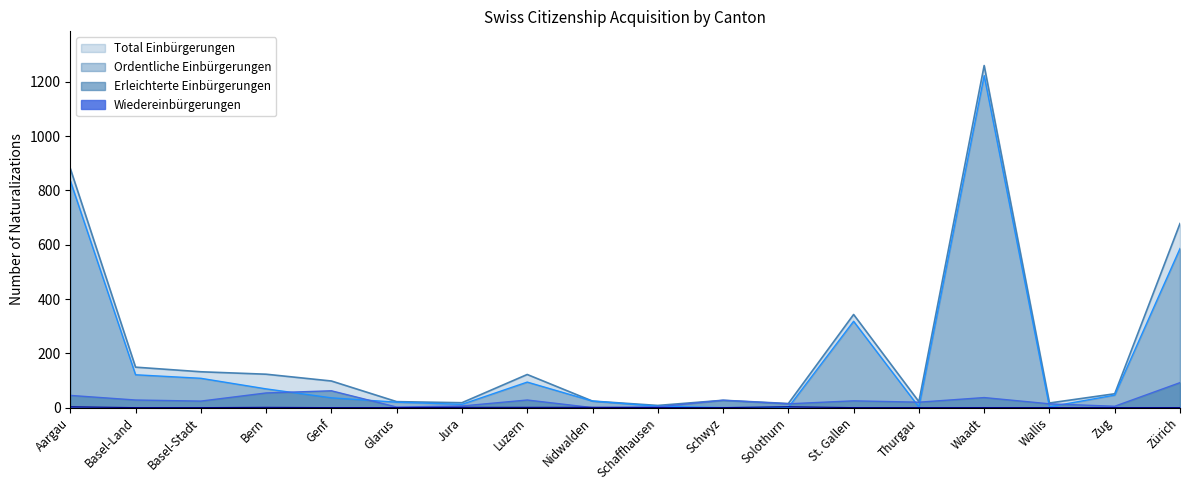

What is the average value of the Ordentliche Einbürgerungen series?

195